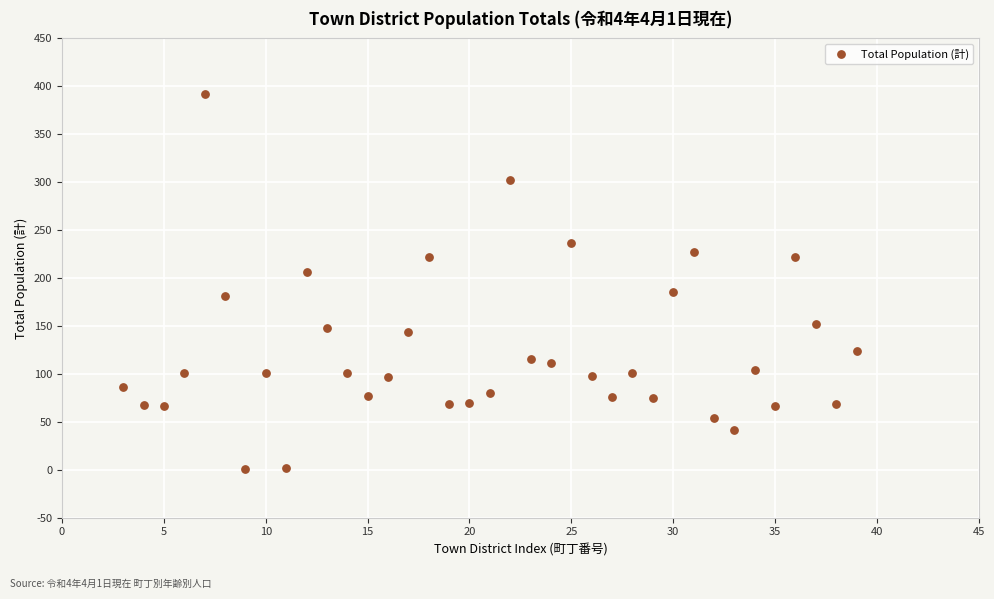

What is the range of Y values (max minus min)?

391